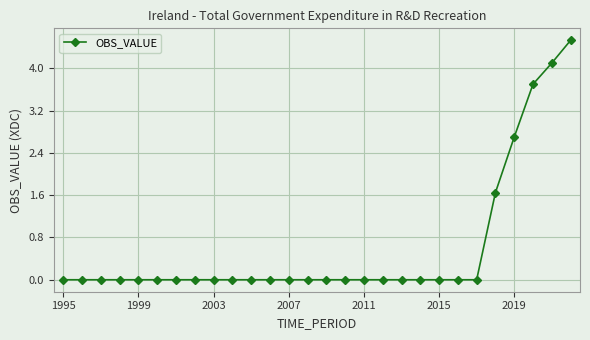

What is the greatest value displayed?

4.5